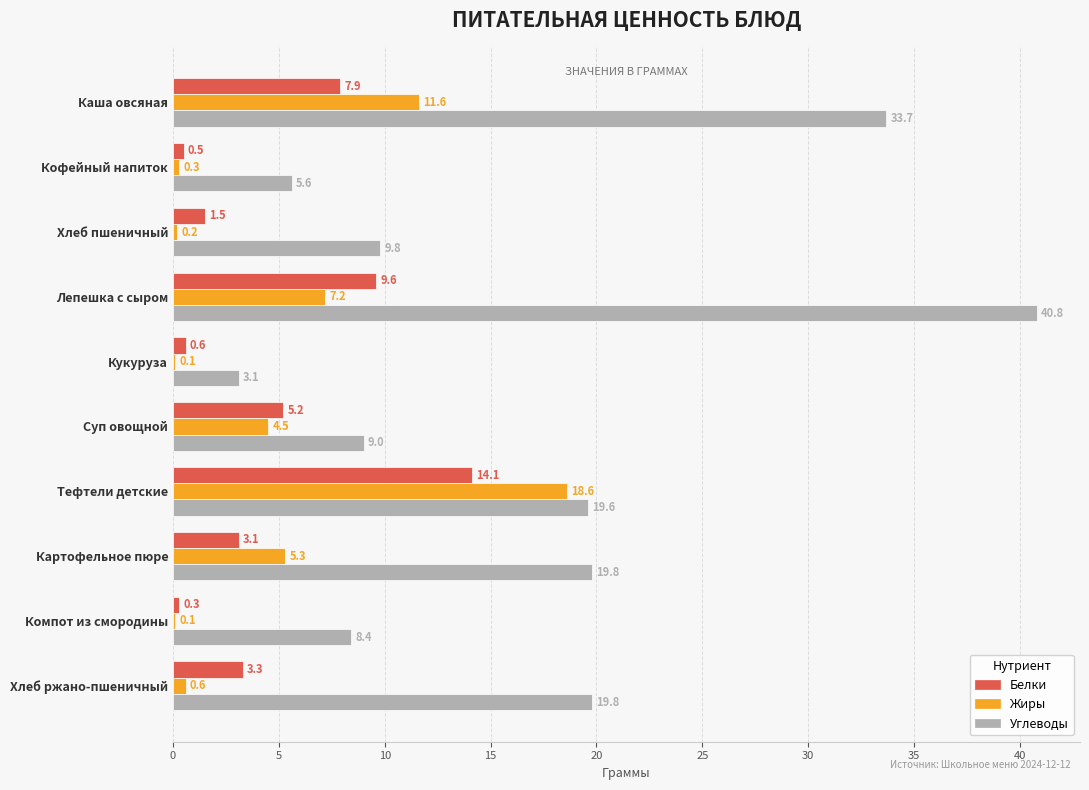

Read the Белки value at Каша овсяная.

7.9